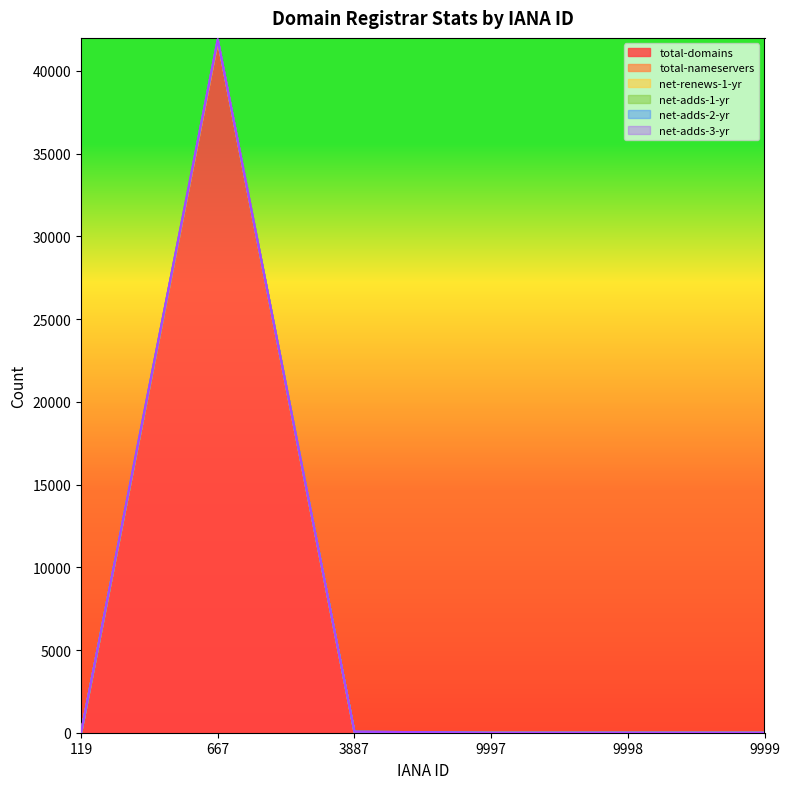

At which label is net-adds-3-yr closest to 0?

119